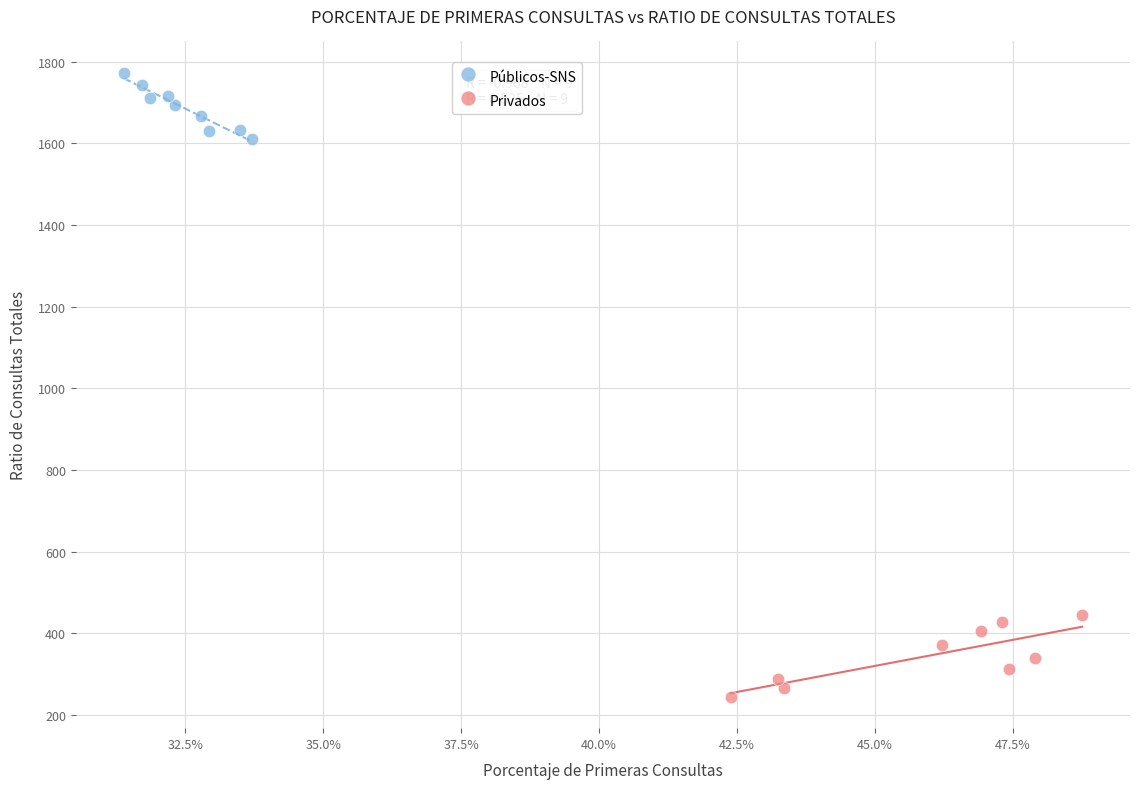

Which series contains the lowest Y value?

Privados